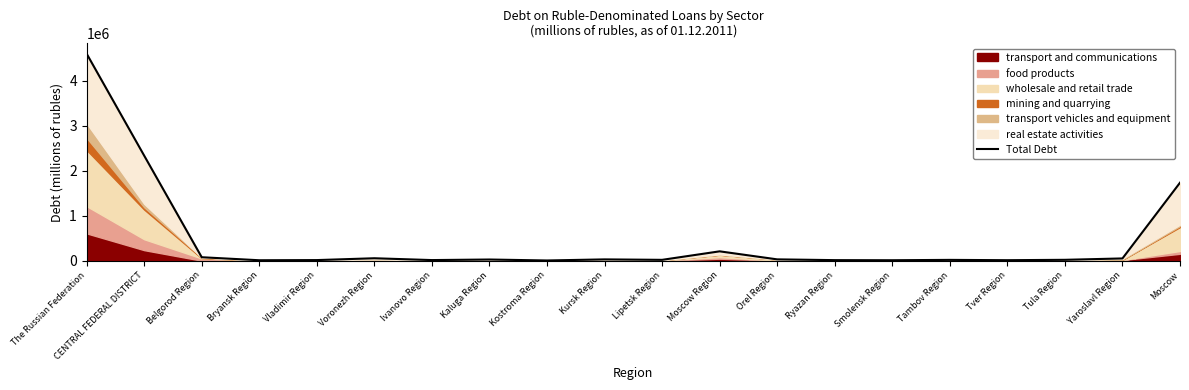

What is the ratio of the value at Moscow Region to the value at Moscow?

0.1